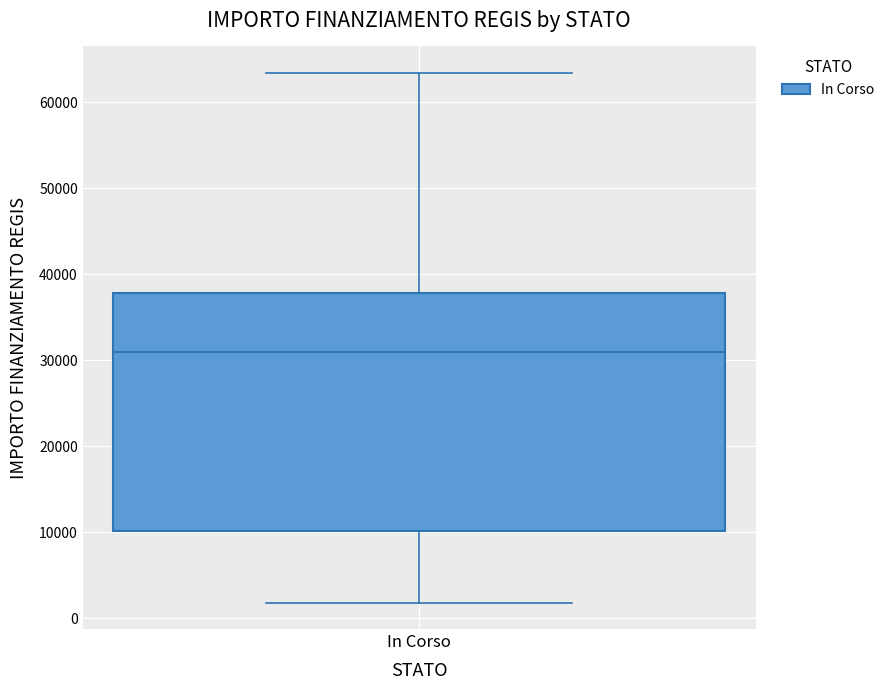

Where is the upper edge of the box for In Corso on the y-axis? The values are not printed on the chart, so give them approximately, as read against the axis.

38000